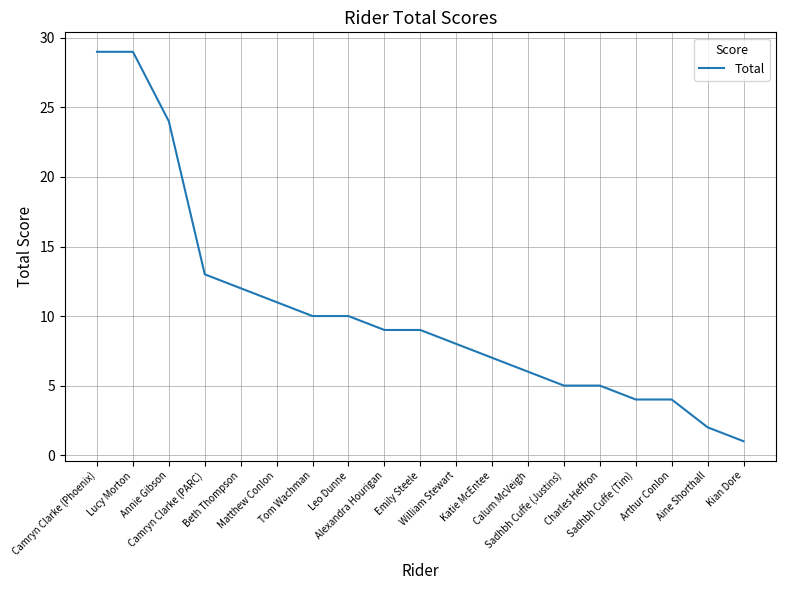

What is the minimum value shown in the chart?

1